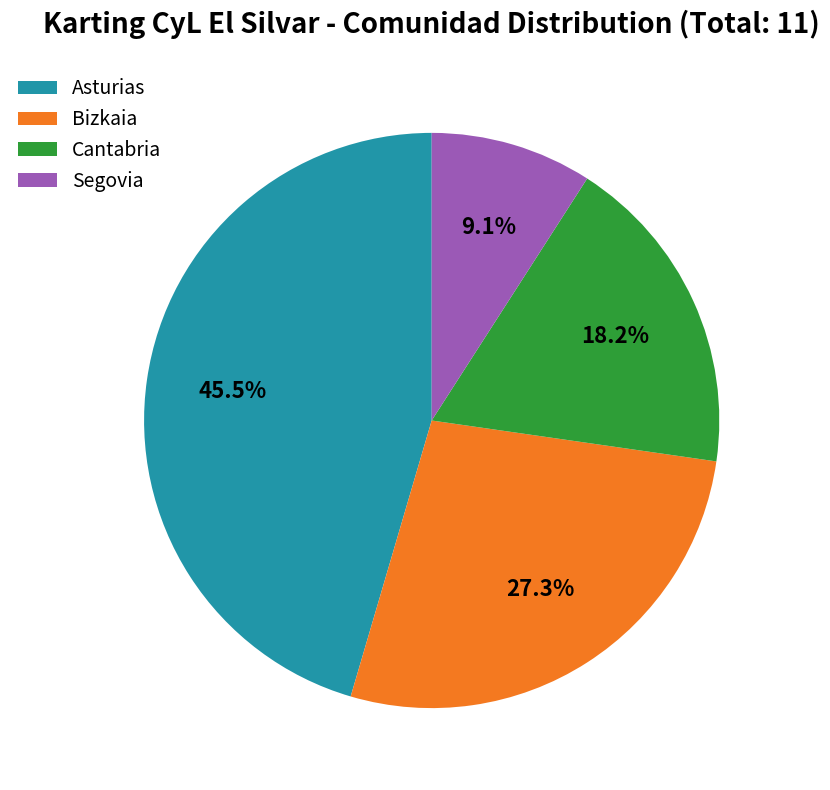

What portion of the pie excludes Asturias?

54.5%